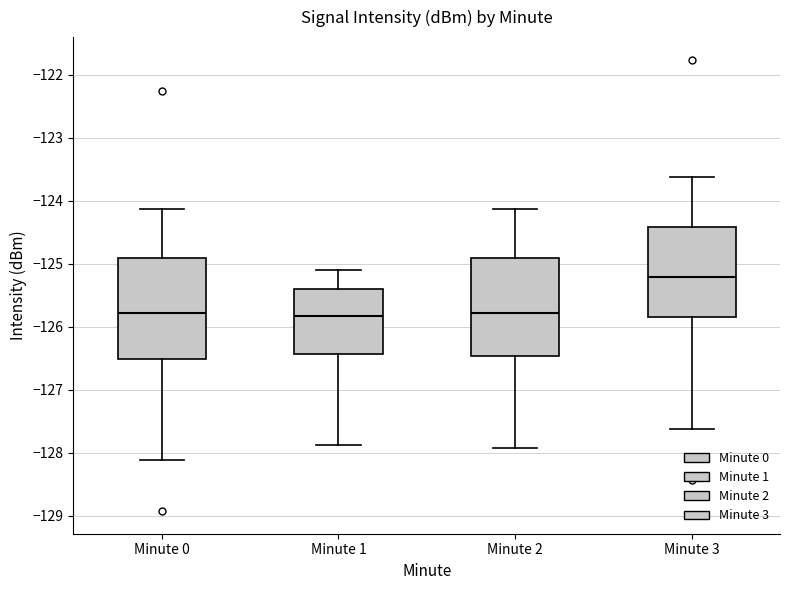

Reading left to right, transcribe this box plot: for each box, give where its median line is, the range the box spans, and where its two whiskers end, as read against the y-axis. The values are not printed on the chart, so give them approximately, as read against the axis.

Minute 0: median -125.8, box -126.5 to -124.9, whiskers -128.1 to -124.1
Minute 1: median -125.8, box -126.4 to -125.4, whiskers -127.9 to -125.1
Minute 2: median -125.8, box -126.5 to -124.9, whiskers -127.9 to -124.1
Minute 3: median -125.2, box -125.8 to -124.4, whiskers -127.6 to -123.6